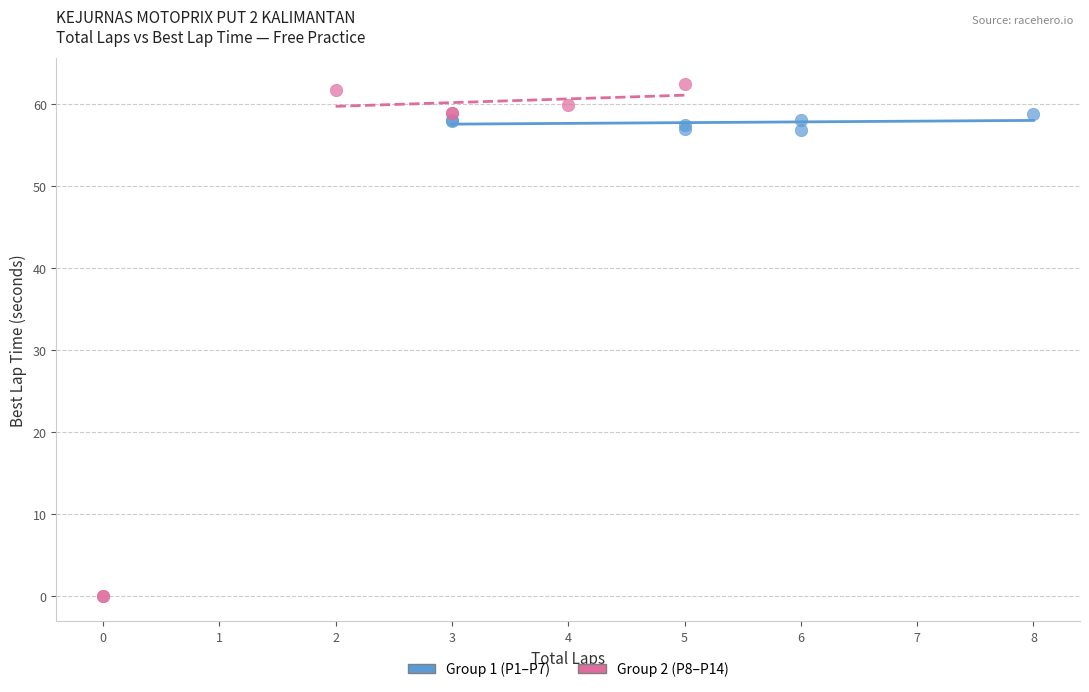

Which series has the widest spread of Y values?

Group 2 (P8–P14)